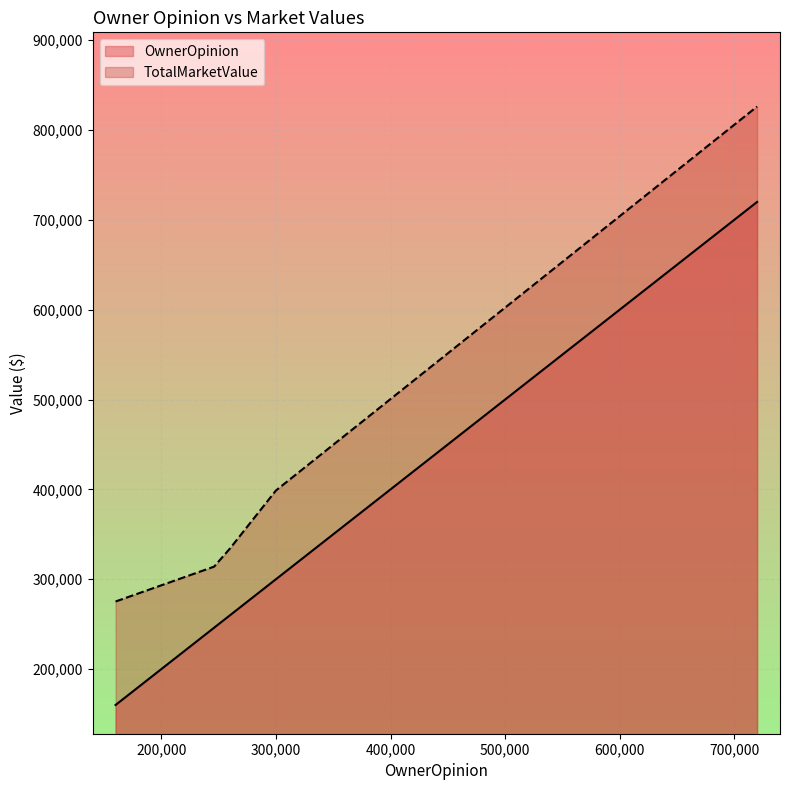

Rank the series by their average value, from lowest to highest.

OwnerOpinion, TotalMarketValue